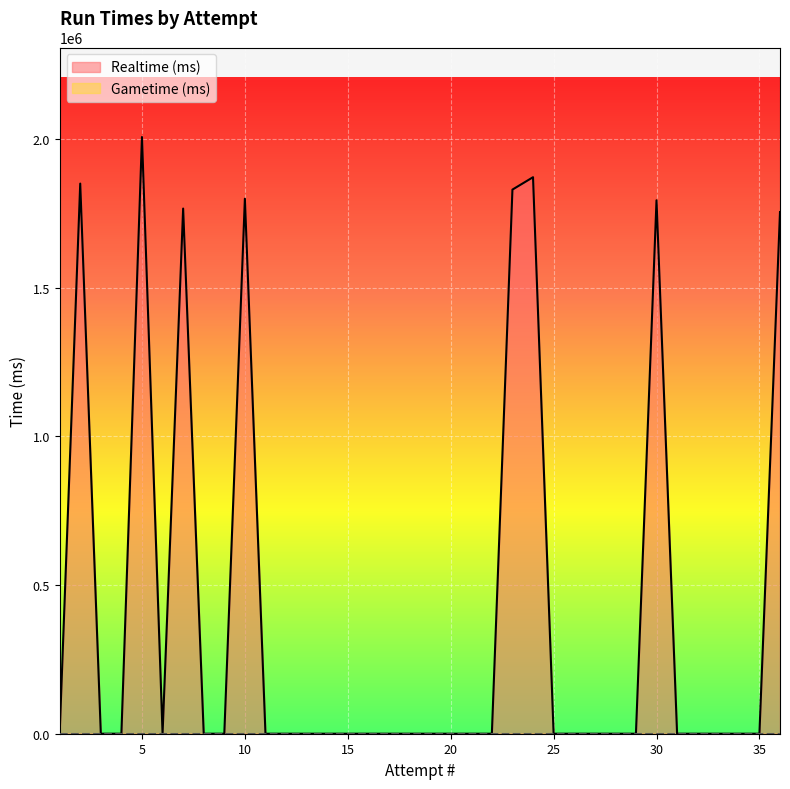

List the series in order of their peak value, highest first.

Realtime (ms), Gametime (ms)